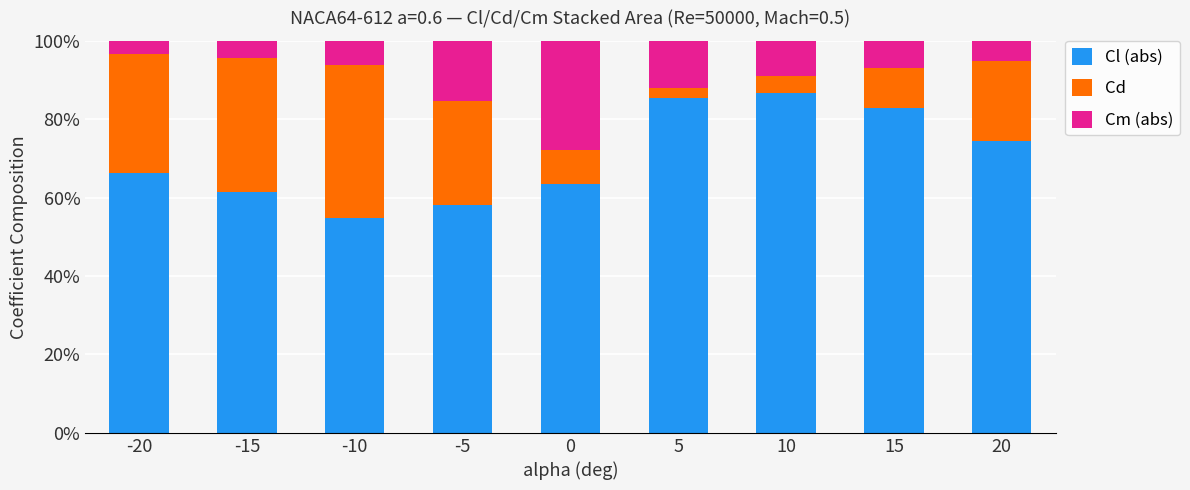

How many bars are there in total?

9